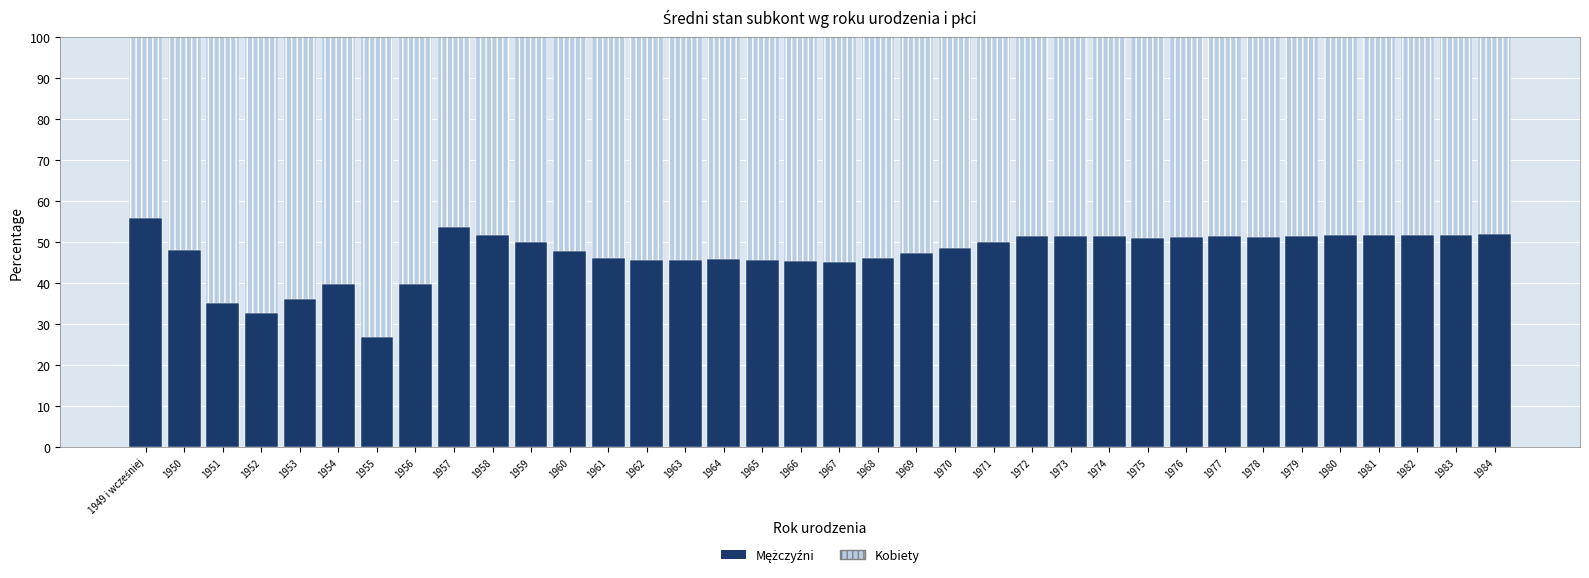

What is the total value across all series at 1969?

100.0